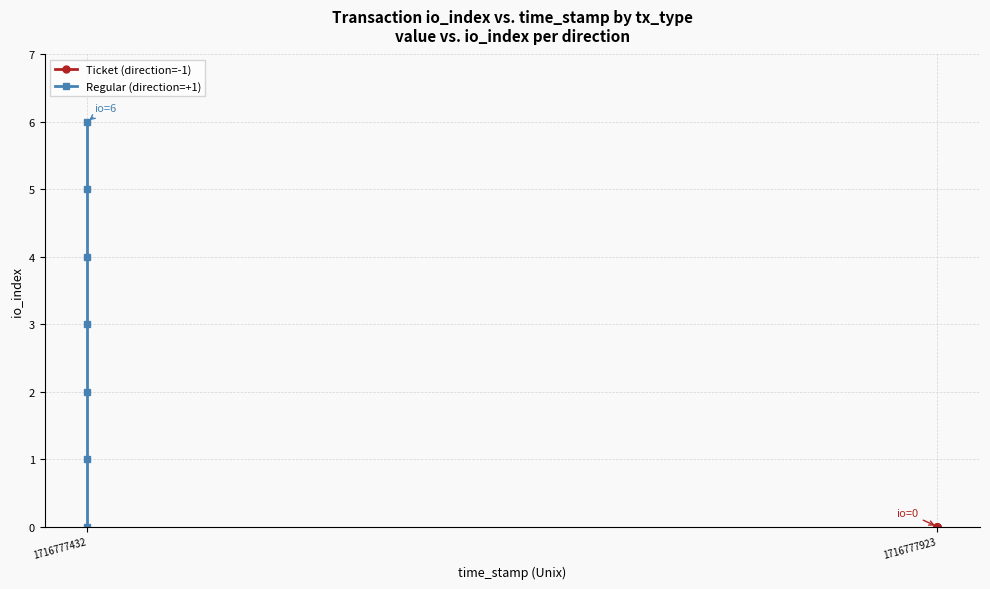

How many lines are shown in the chart?

2